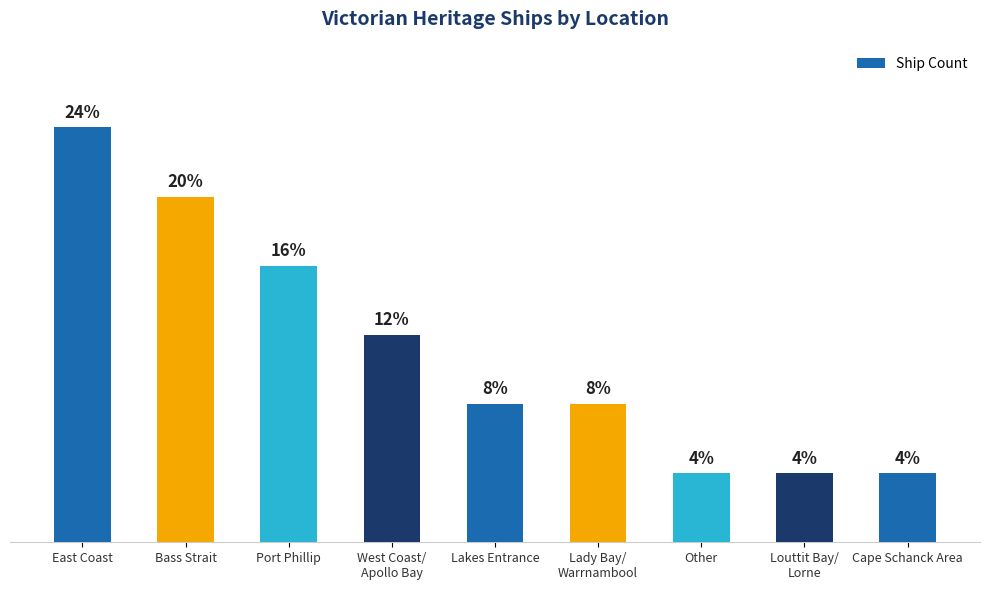

What is the difference between the maximum and second lowest values?

5